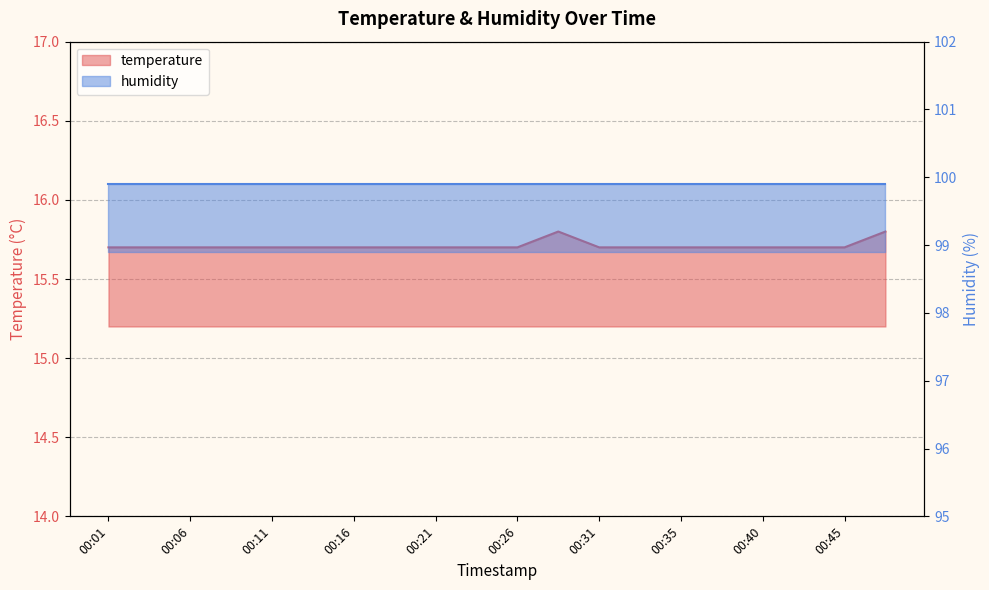

At which category does the chart reach its minimum across all series?

00:01